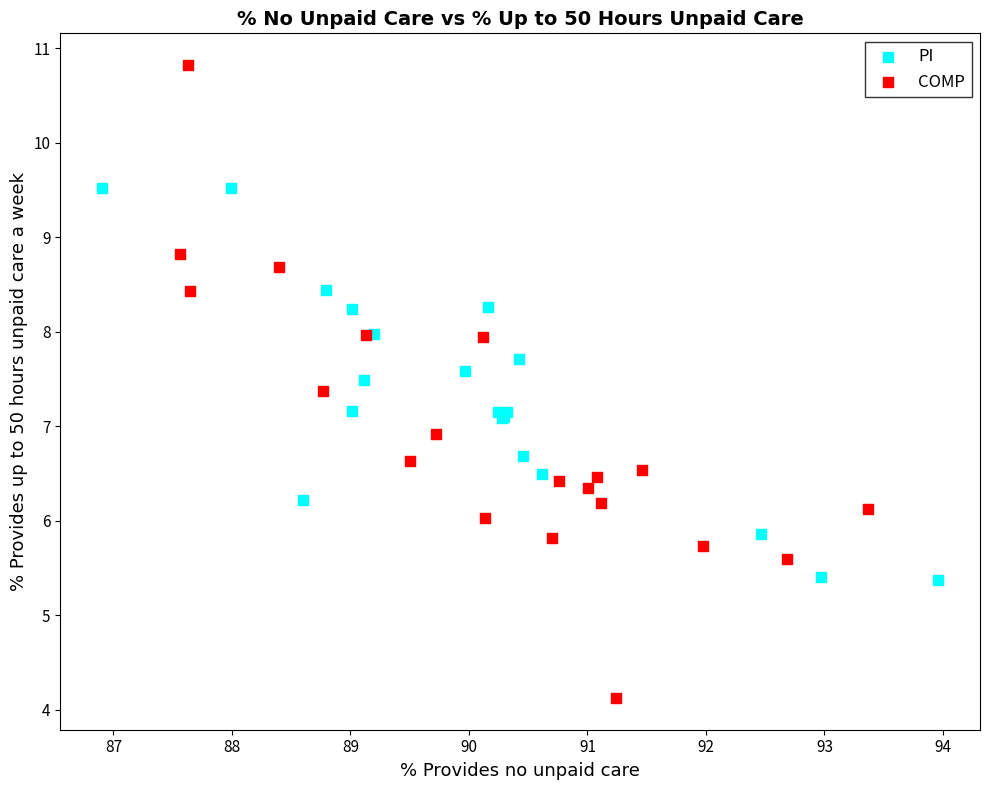

What are all the series names shown in the legend?

PI, COMP